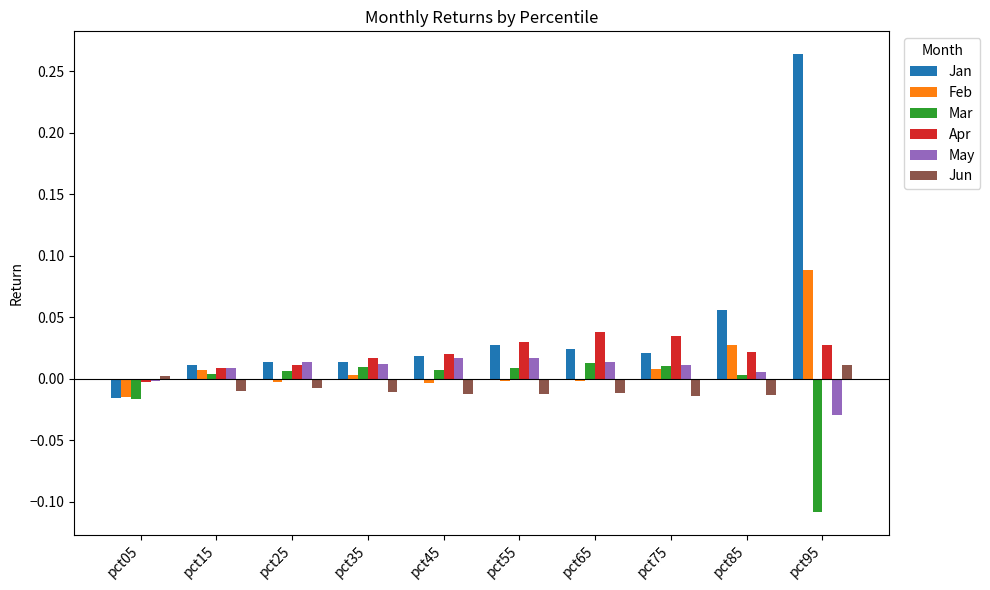

How many values in Jun are above zero?

2